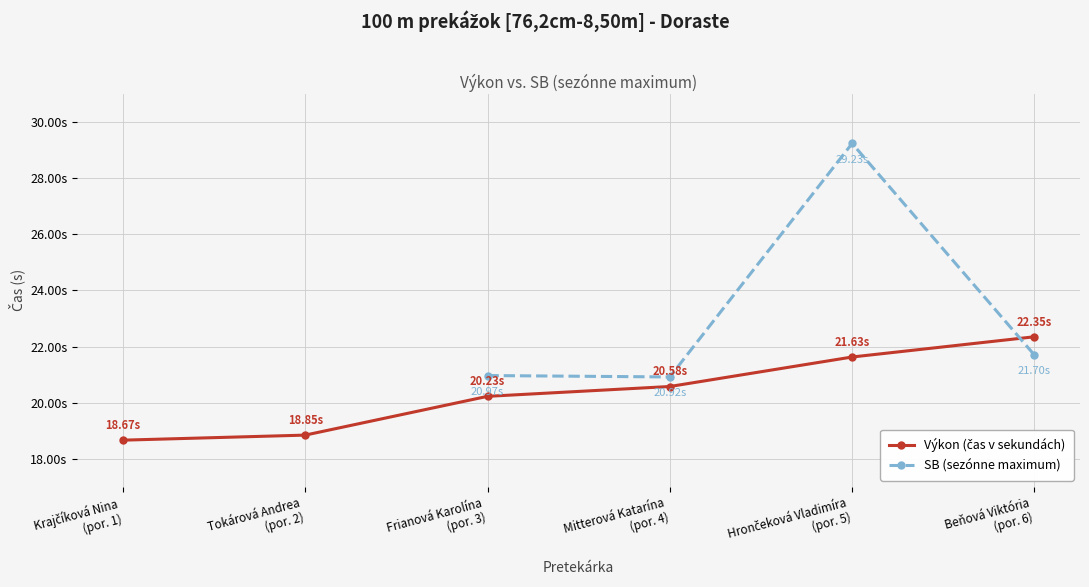

True or false: SB (sezónne maximum) and Výkon (čas v sekundách) cross at least once.

True